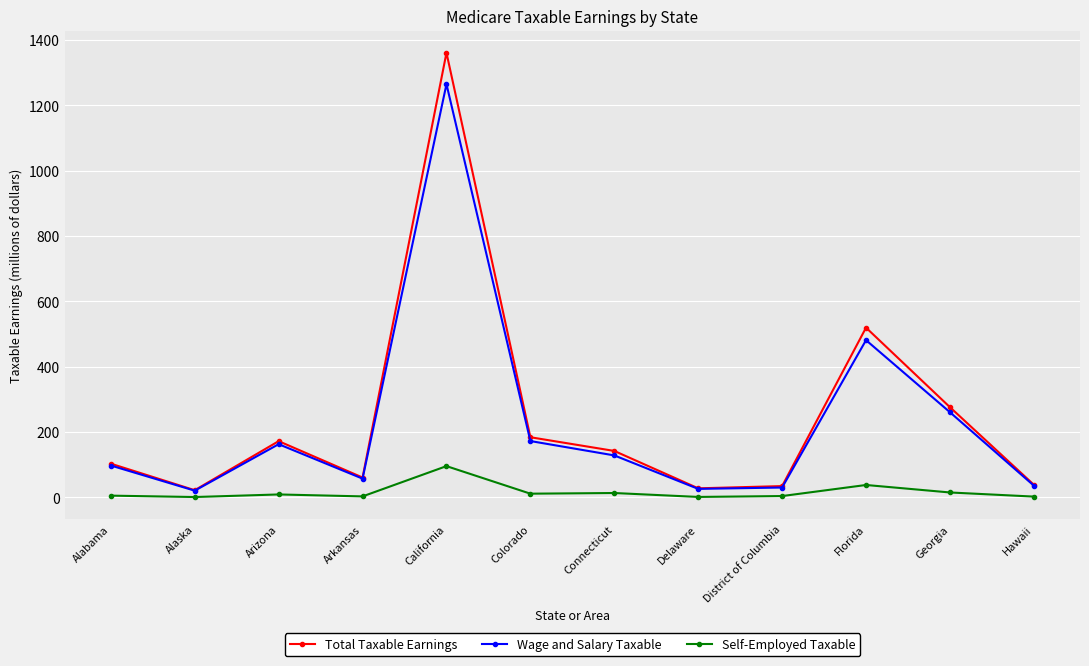

Where does the Wage and Salary Taxable series first go above 128?

Arizona